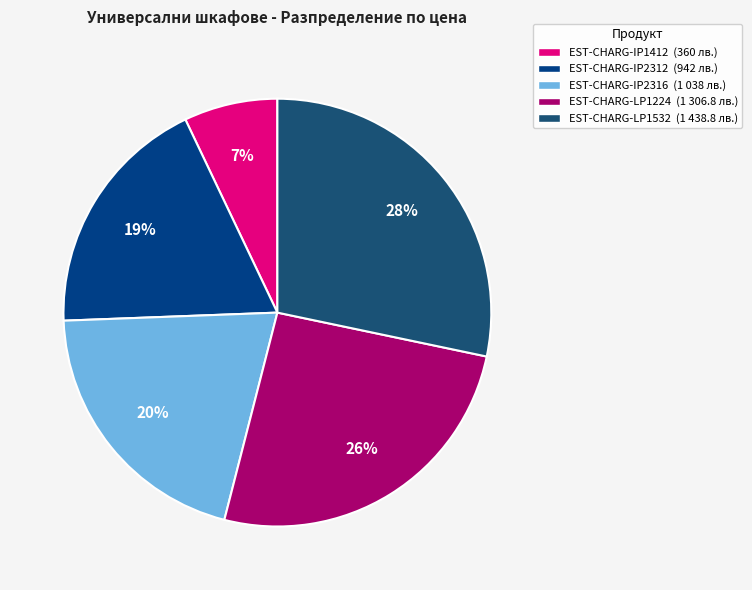

Which slice is the largest?

EST-CHARG-LP1532